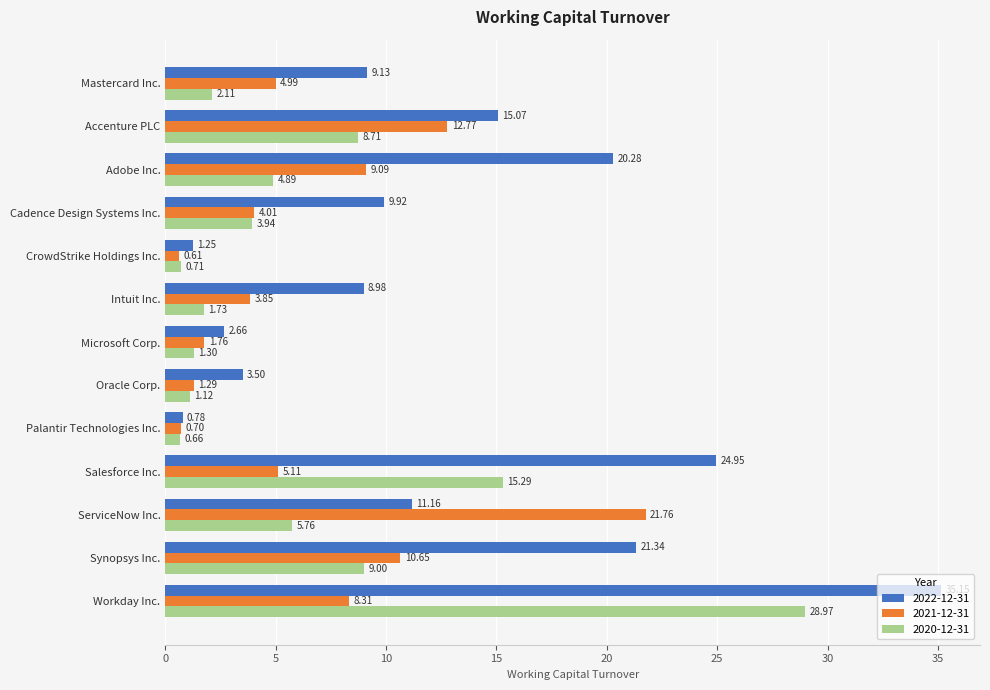

Is it true that 2022-12-31 equals 11.2 at ServiceNow Inc.?

True